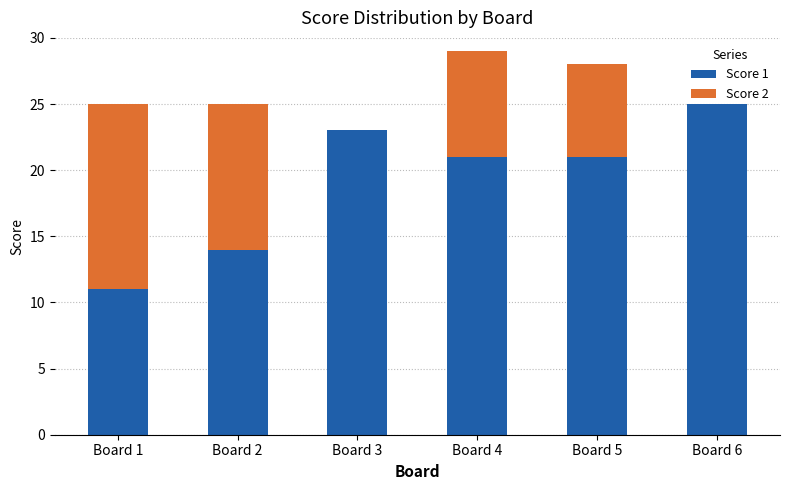

Count the number of categories in the chart.

6